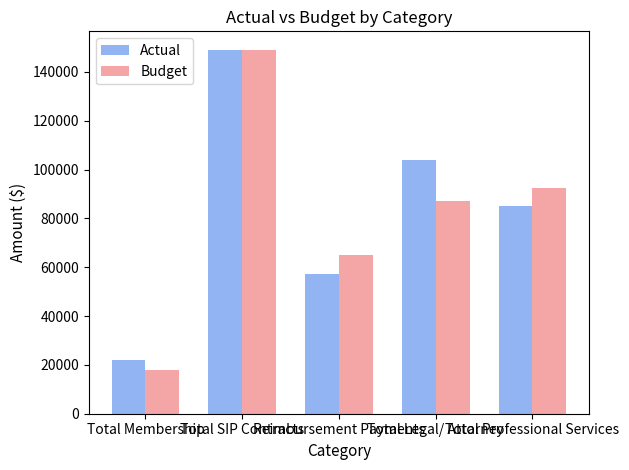

What is the difference between the maximum and minimum values in the Budget series?

131150.0